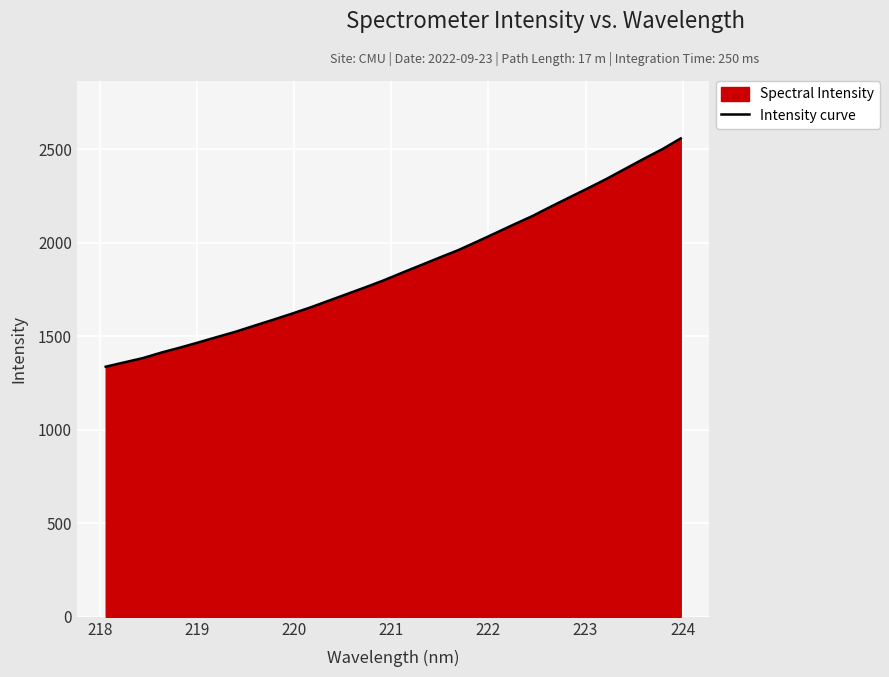

What is the maximum value shown in the chart?

2556.9